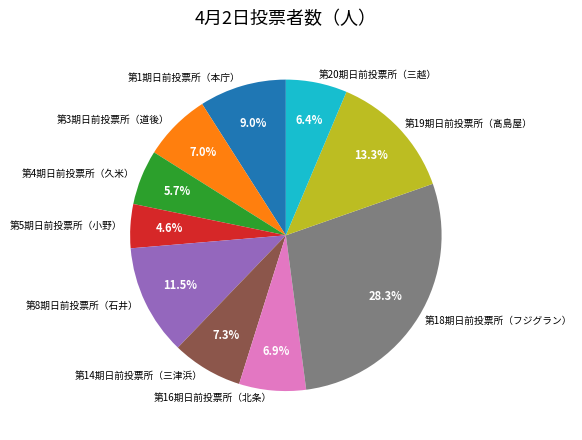

The 第14期日前投票所（三津浜） slice represents 16% of the pie. True or false?

False